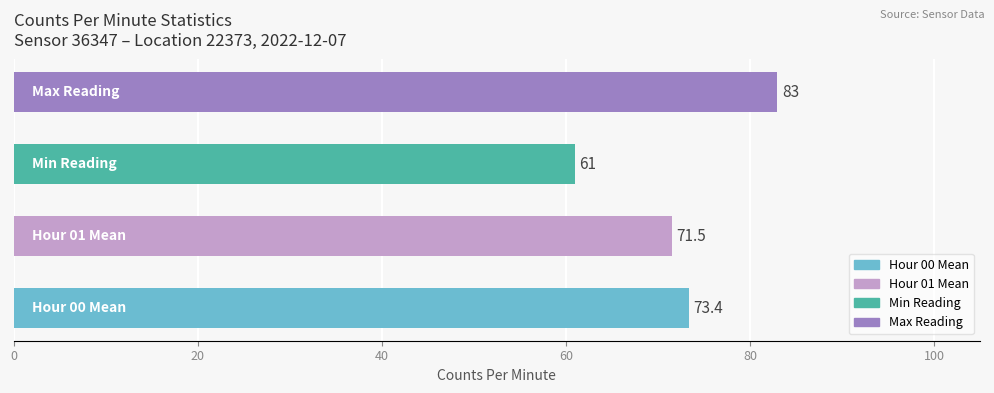

What is the maximum value shown in the chart?

83.0